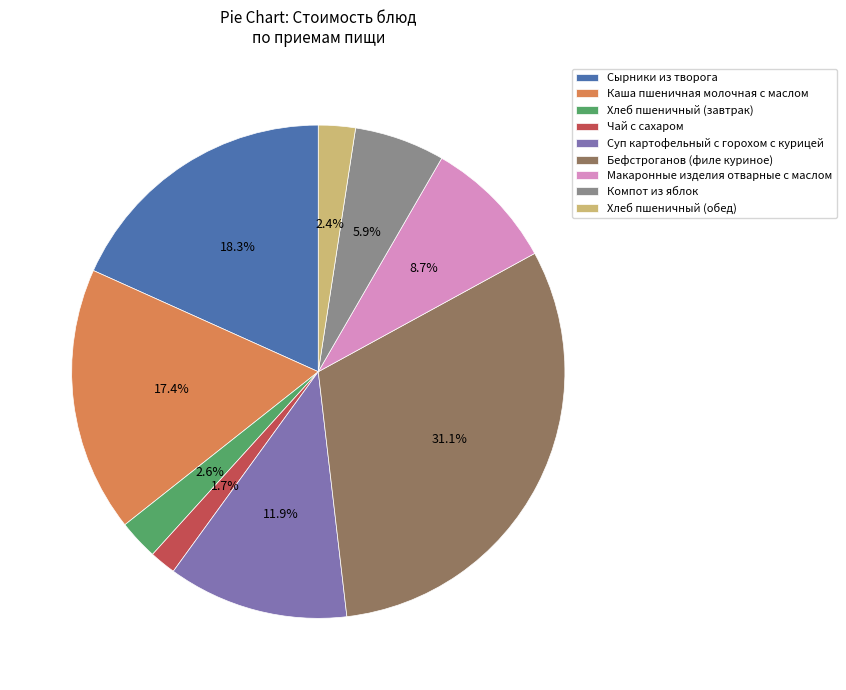

To the nearest percent, what percentage of the pie is Бефстроганов (филе куриное)?

31%